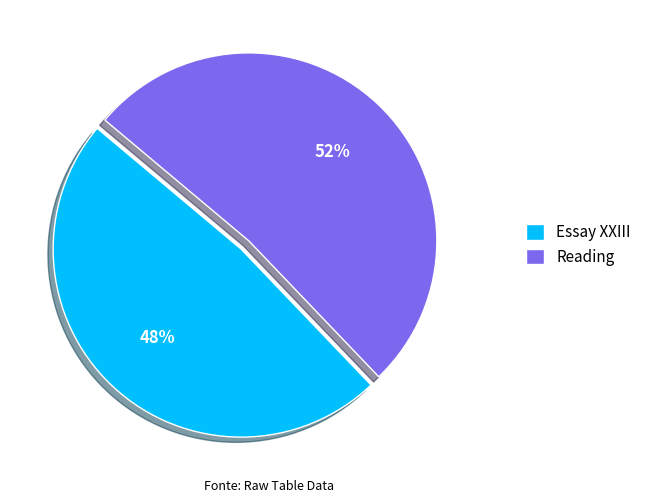

Count the number of slices in the pie.

2